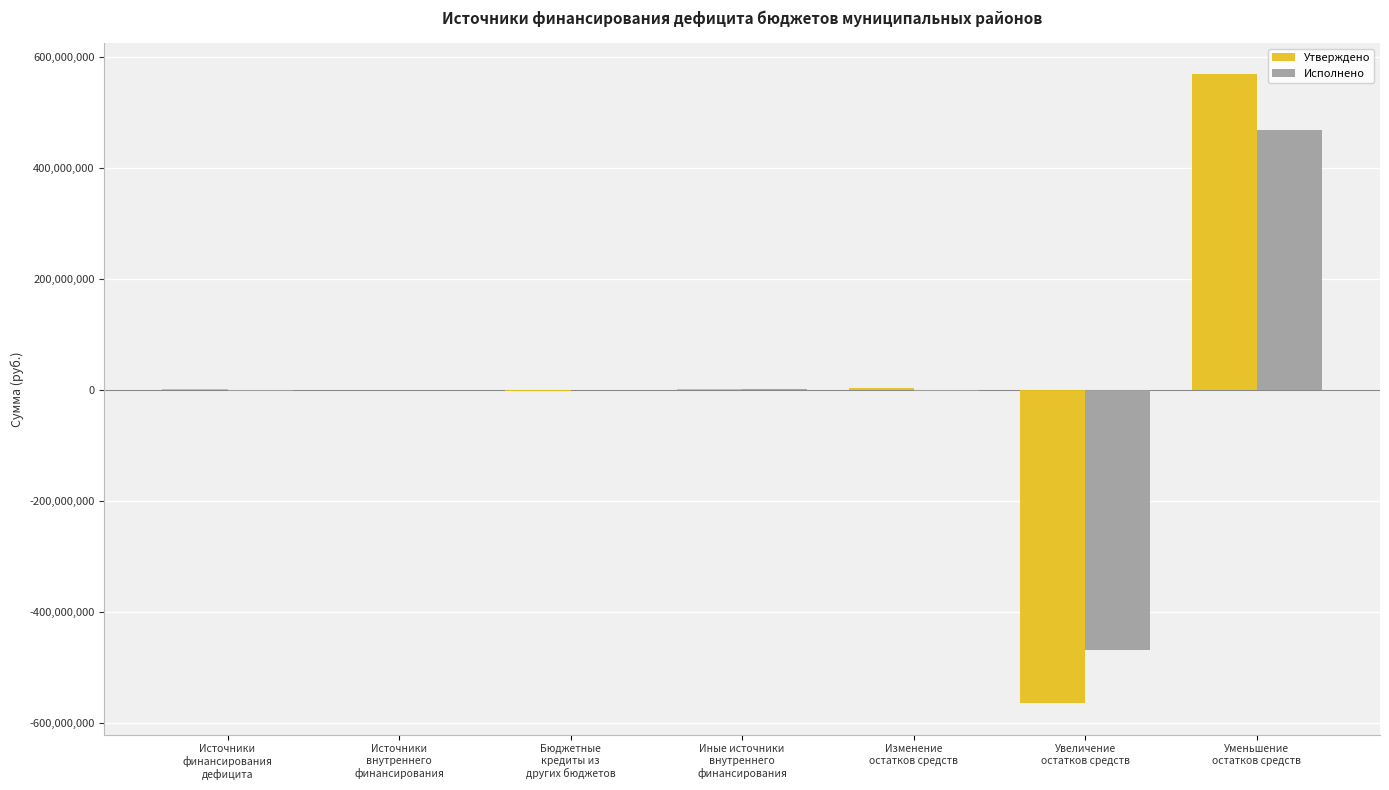

What is the highest value of the Исполнено series?

467543747.2